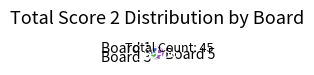

How many slices are in this pie chart?

3